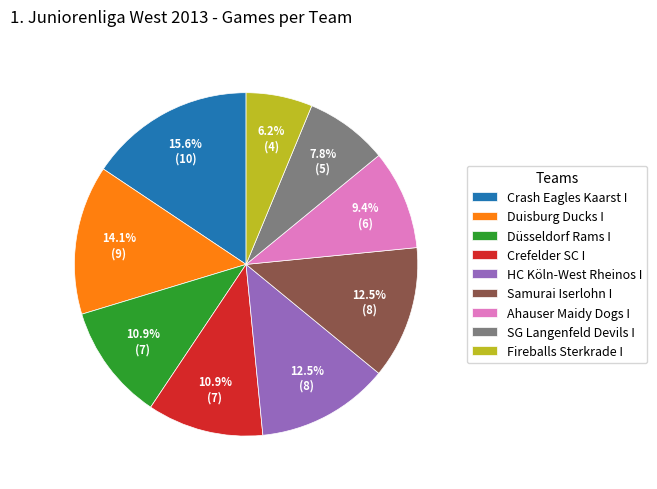

Do SG Langenfeld Devils I and HC Köln-West Rheinos I together represent more than half of the pie?

No